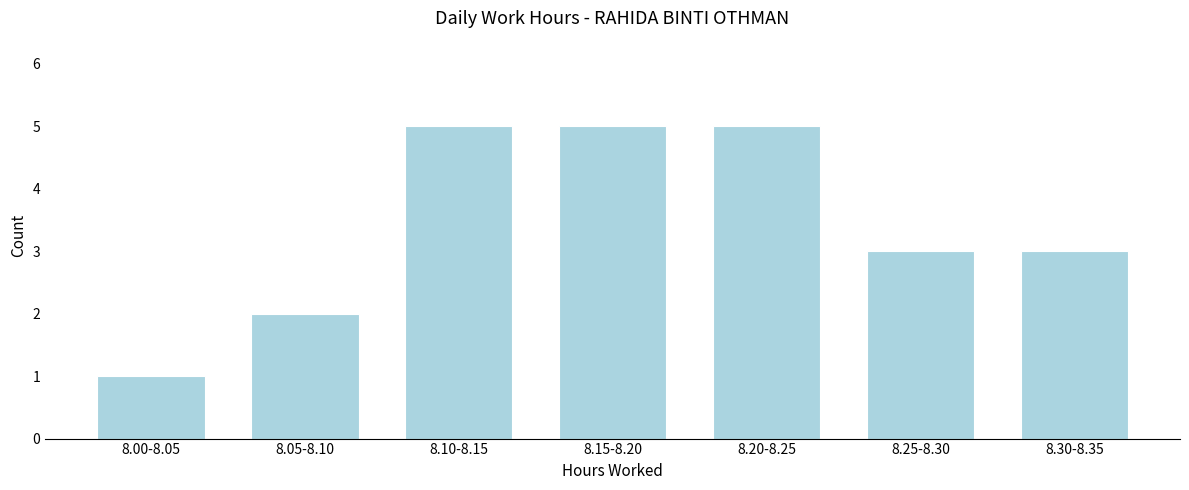

Reading left to right, what are all the values shown in this chart?

1	2	5	5	5	3	3